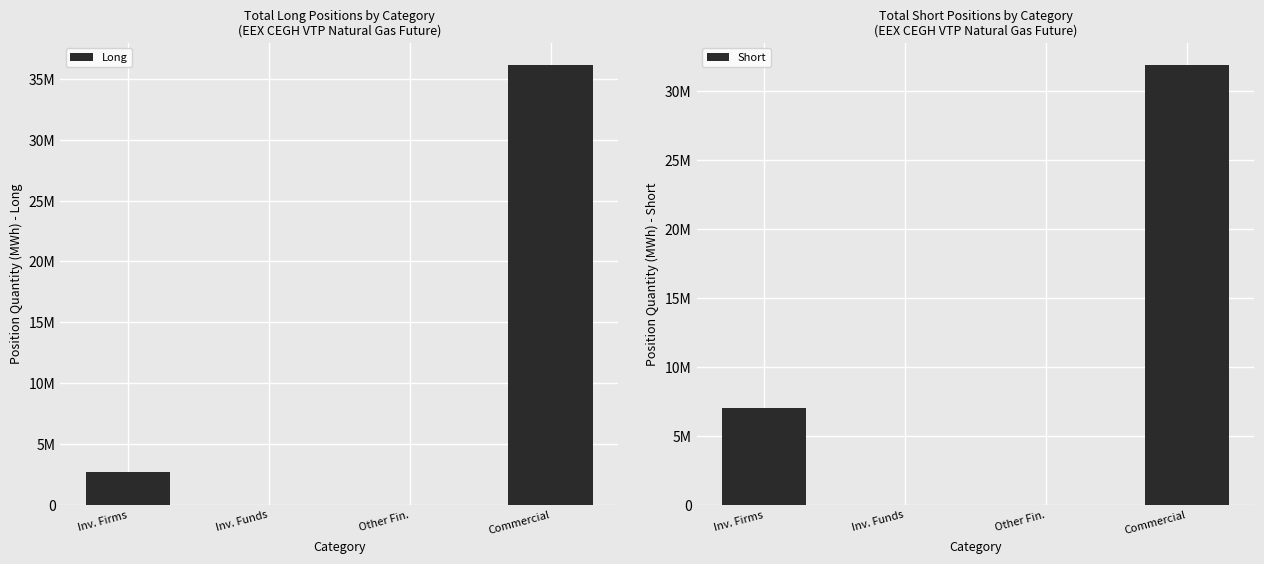

Between Inv. Firms and Commercial, which series saw the biggest shift?

Long